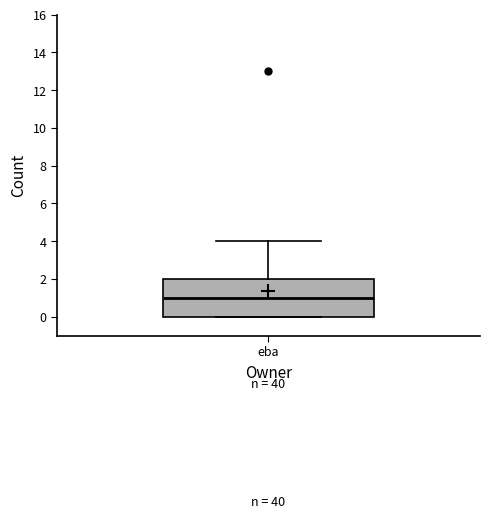

Read this box plot against the y-axis: the position of the median line, the range covered by the box, and the ends of both whiskers. The values are not printed on the chart, so give them approximately, as read against the axis.

median 1, box 0 to 2, whiskers 0 to 4